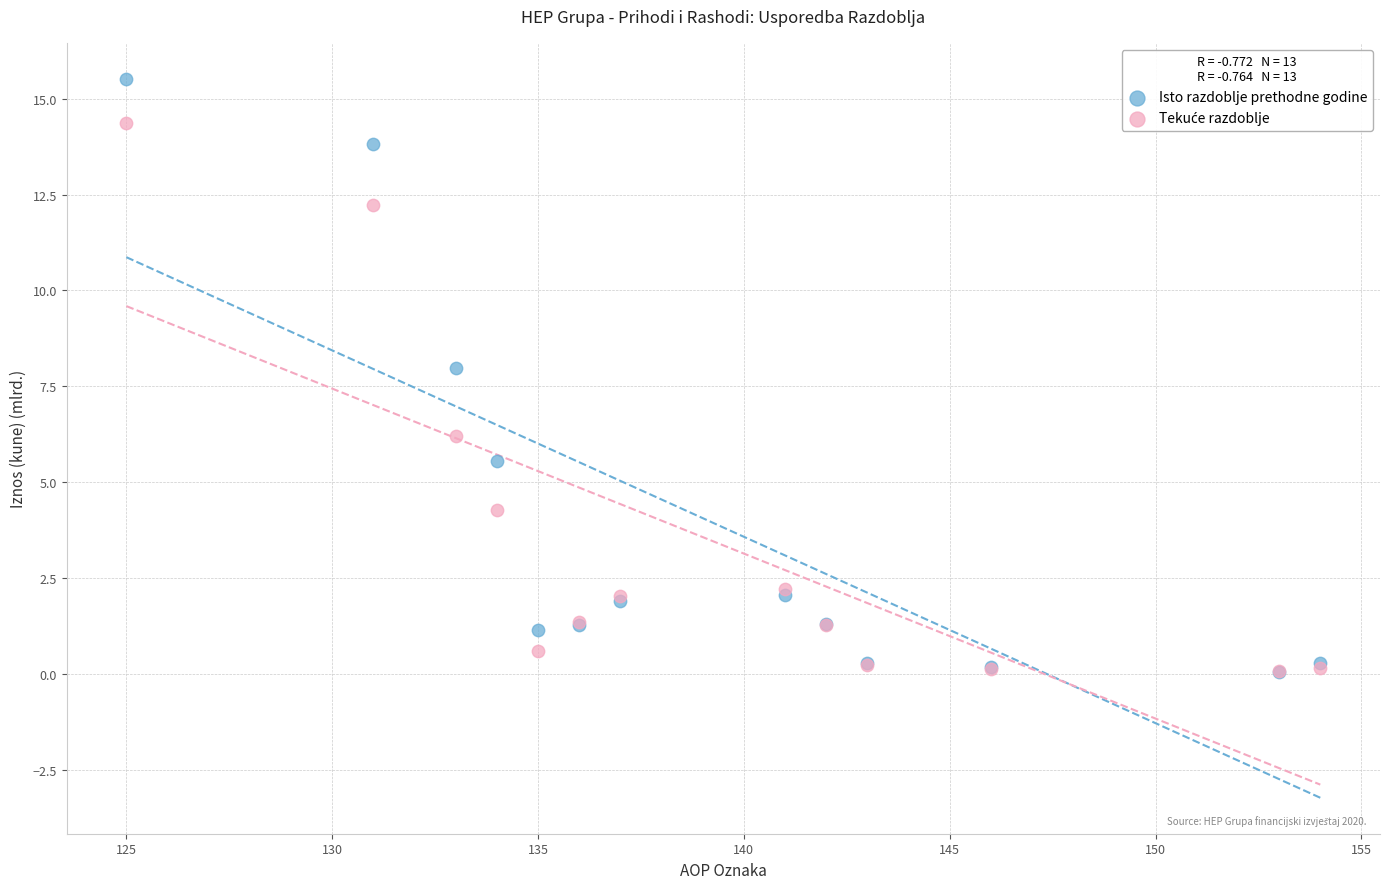

Which series reaches the maximum Y coordinate?

Isto razdoblje prethodne godine